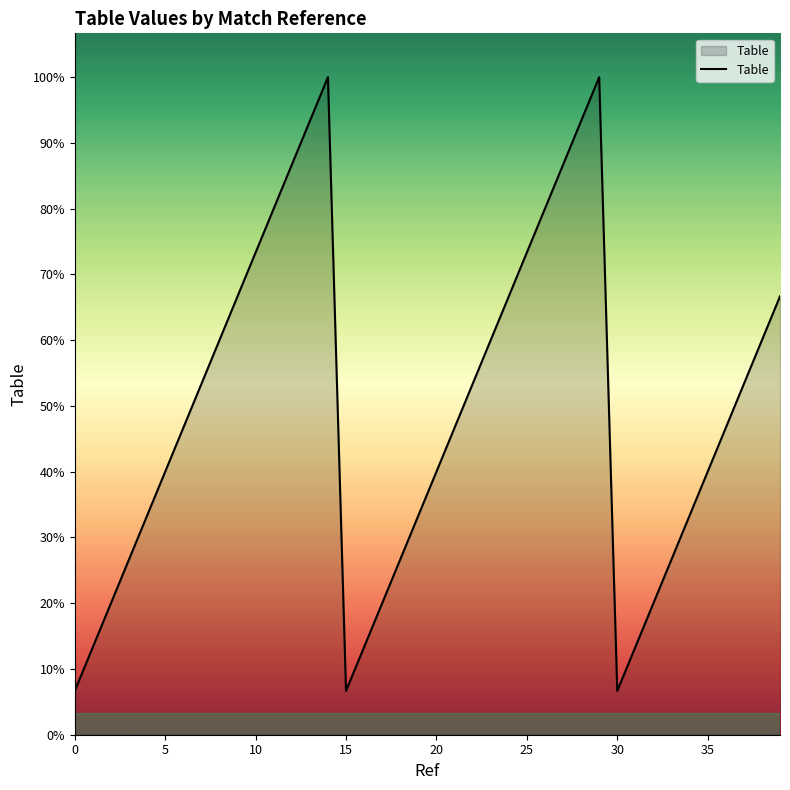

At which category does the chart reach its peak across all series?

14